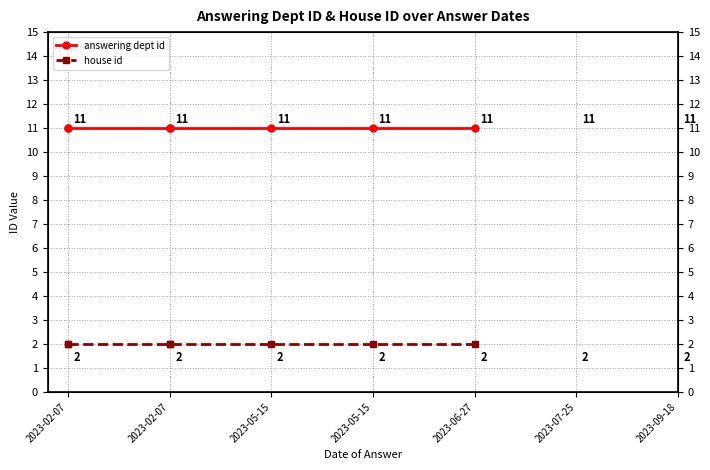

At which category is the sum across all series the highest?

2023-02-07